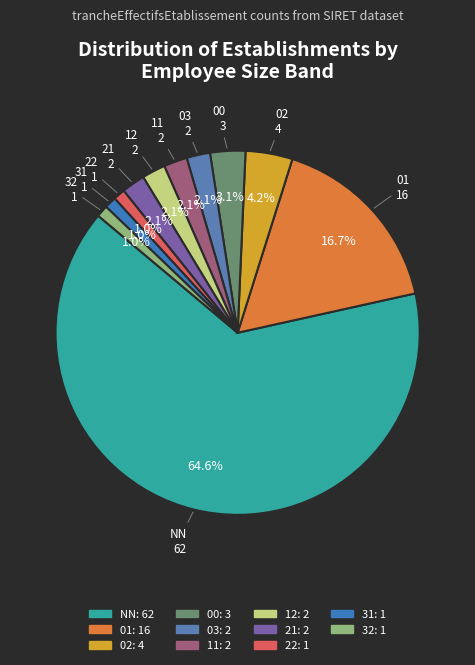

Approximately how many times larger is the value at 03 compared to 01?

0.1